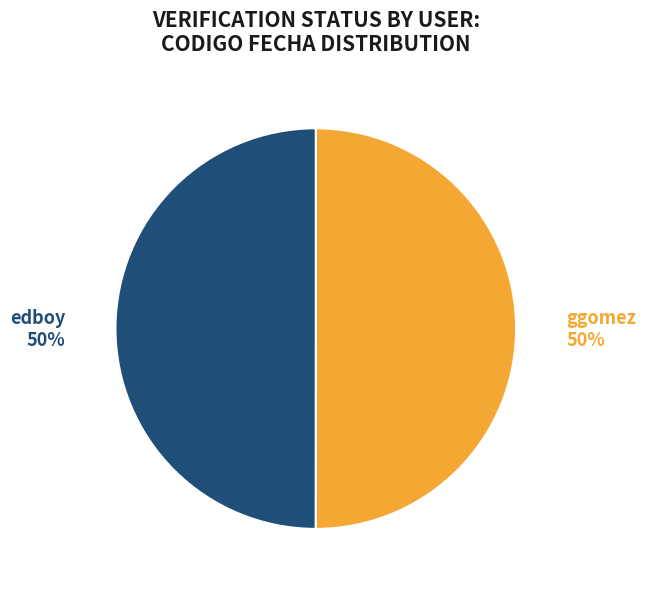

The ggomez slice represents 38% of the pie. True or false?

False